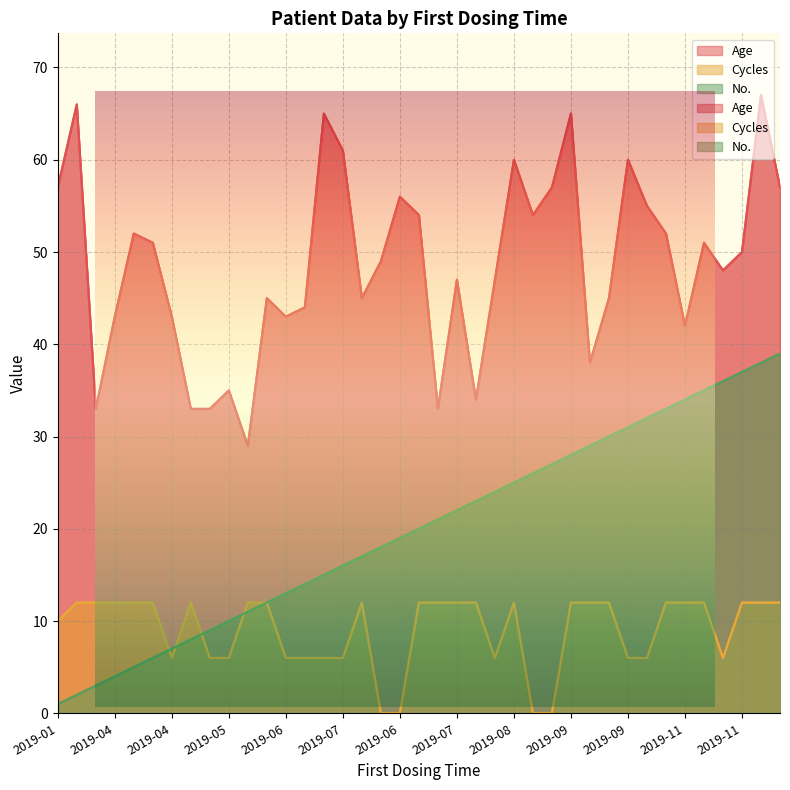

How many data points in Age are less than 49?

19